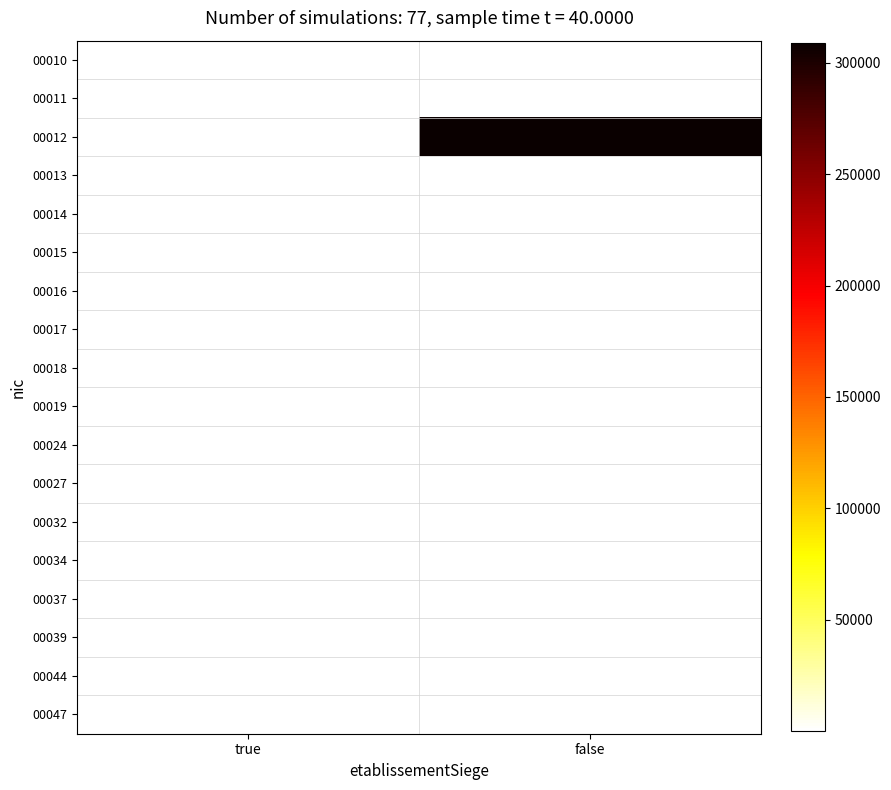

What is the spread (max minus min) of values at false?

308784.8